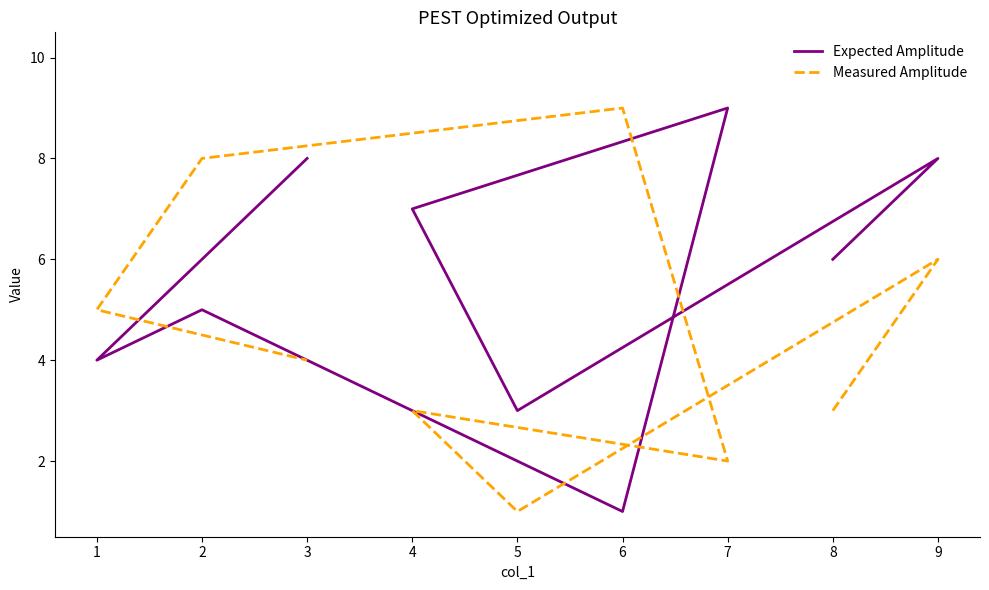

How many lines are shown in the chart?

2